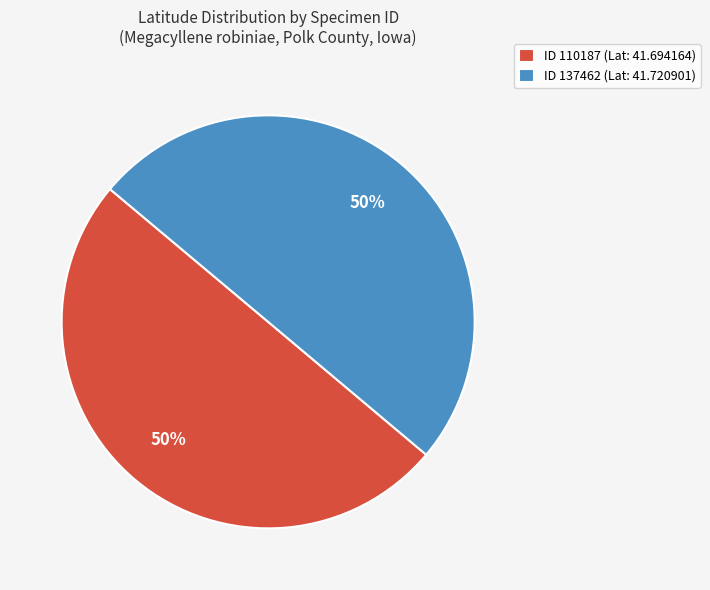

What is the ratio of the value at ID 137462 (Lat: 41.720901) to the value at ID 110187 (Lat: 41.694164)?

1.0